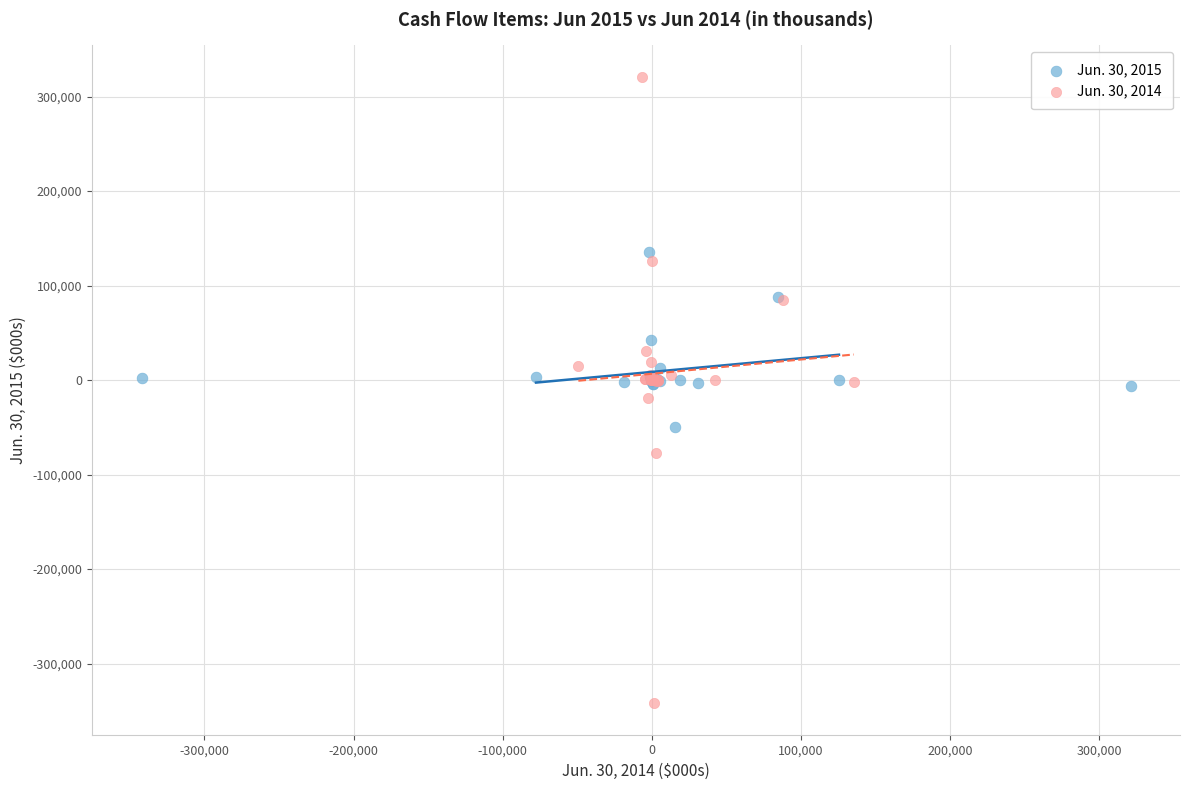

Which series contains the highest Y value?

Jun. 30, 2014